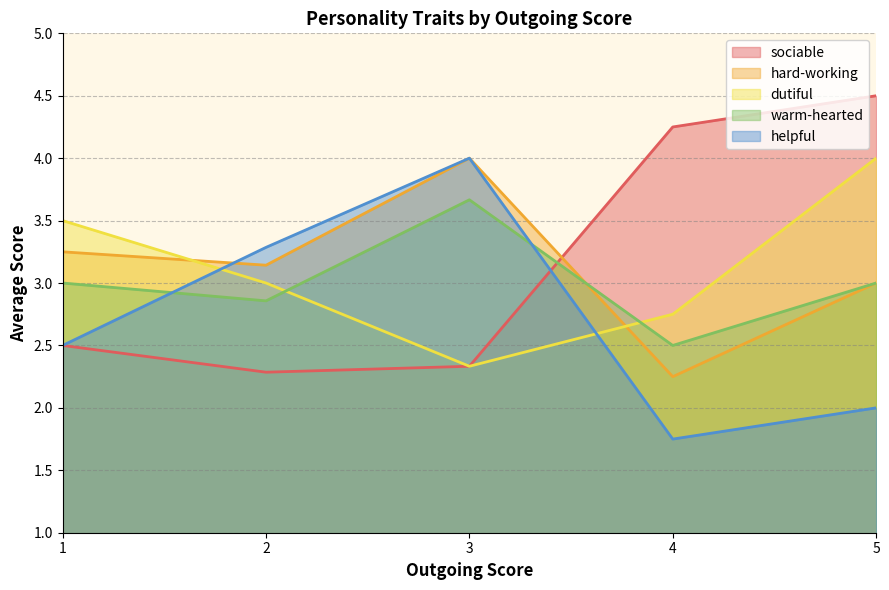

Which series changed the most between 2 and 5?

sociable